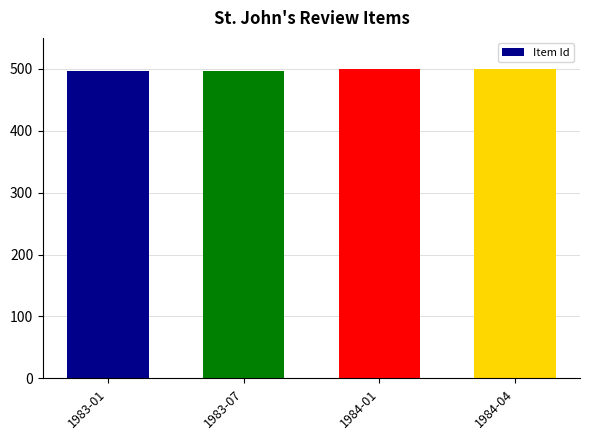

What is the sum of all values?

1992